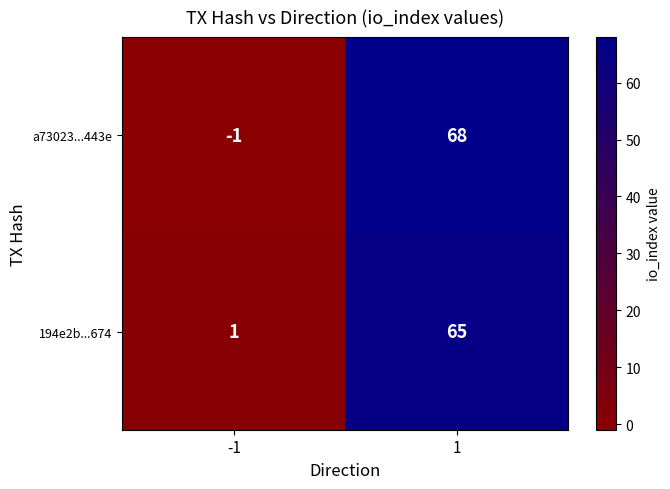

Reading left to right, transcribe all the data shown in this chart.

a73023...443e: -1	68
194e2b...674: 1	65